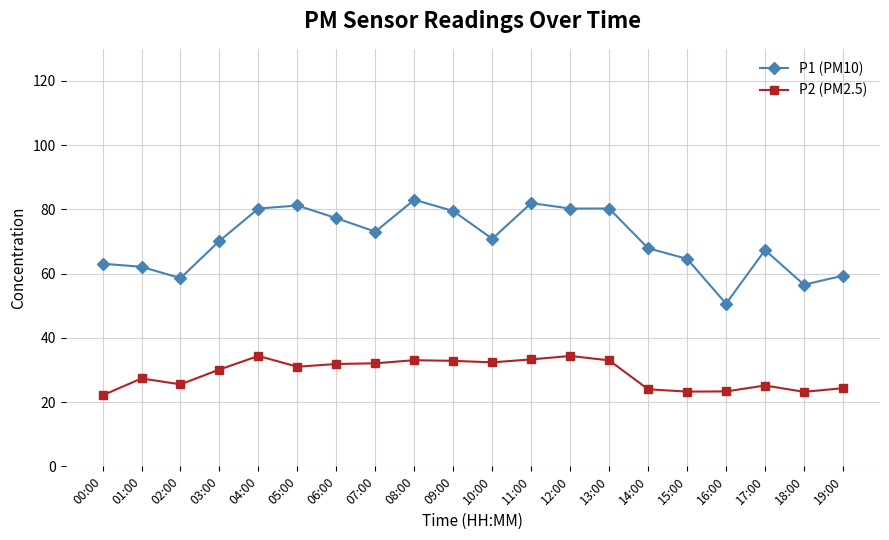

What is the difference between the maximum and minimum values in the P2 (PM2.5) series?

12.3